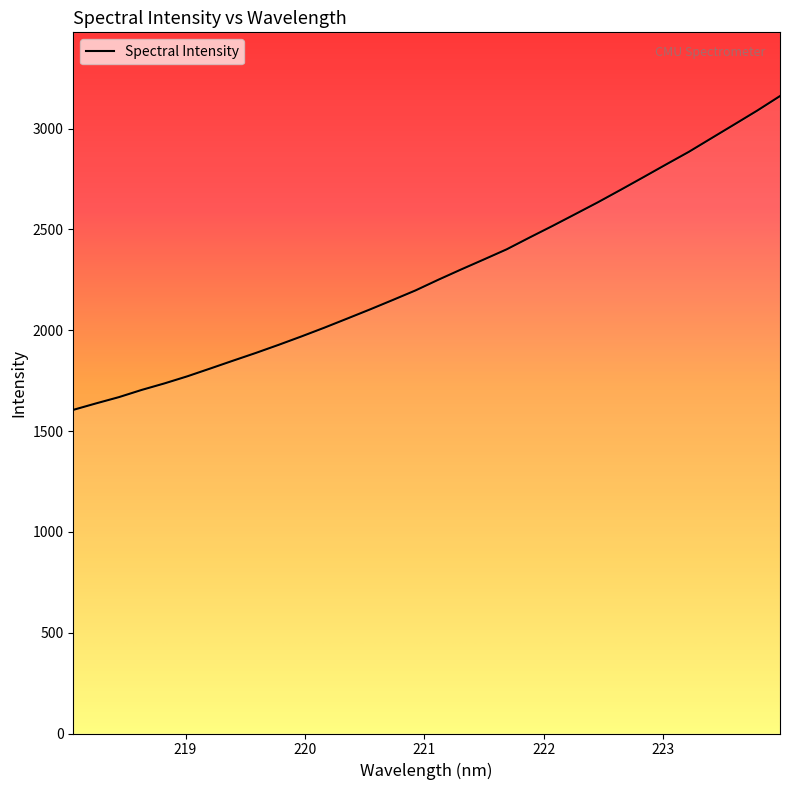

Reading left to right, transcribe all the data shown in this chart.

1605.3	1637.4	1668.4	1704.2	1736.6	1771.7	1810.2	1849.1	1887.5	1927.7	1969.4	2012.6	2057.6	2103.1	2149.9	2197.5	2250.5	2301.4	2351.1	2401.4	2459.6	2516.7	2575.4	2634.5	2696.3	2759.1	2822.5	2885.2	2953.3	3021.2	3089.6	3161.6